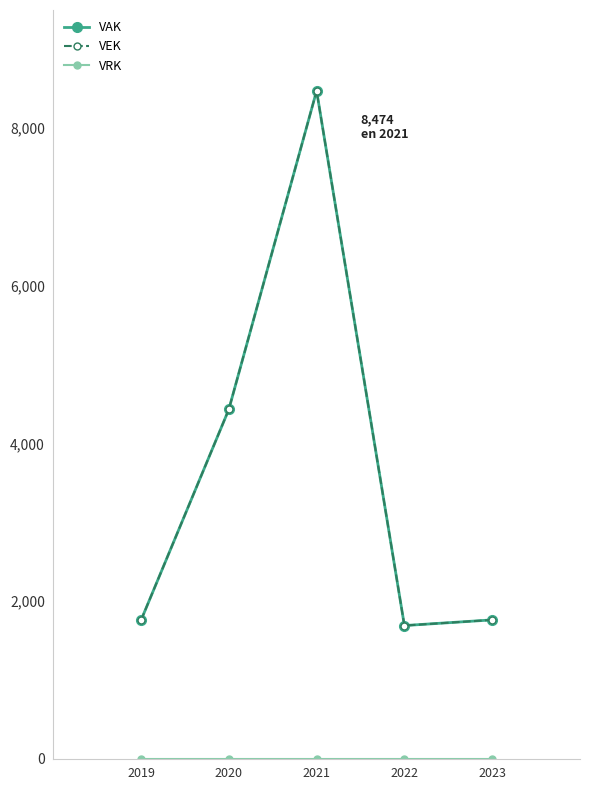

Is this an area chart (filled region under the line)?

No